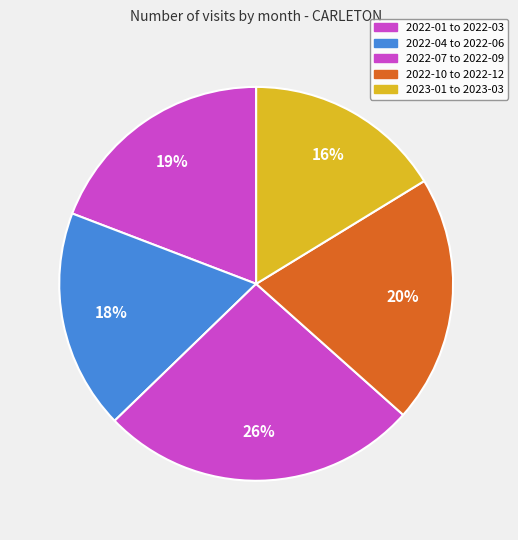

How many slices are in this pie chart?

5